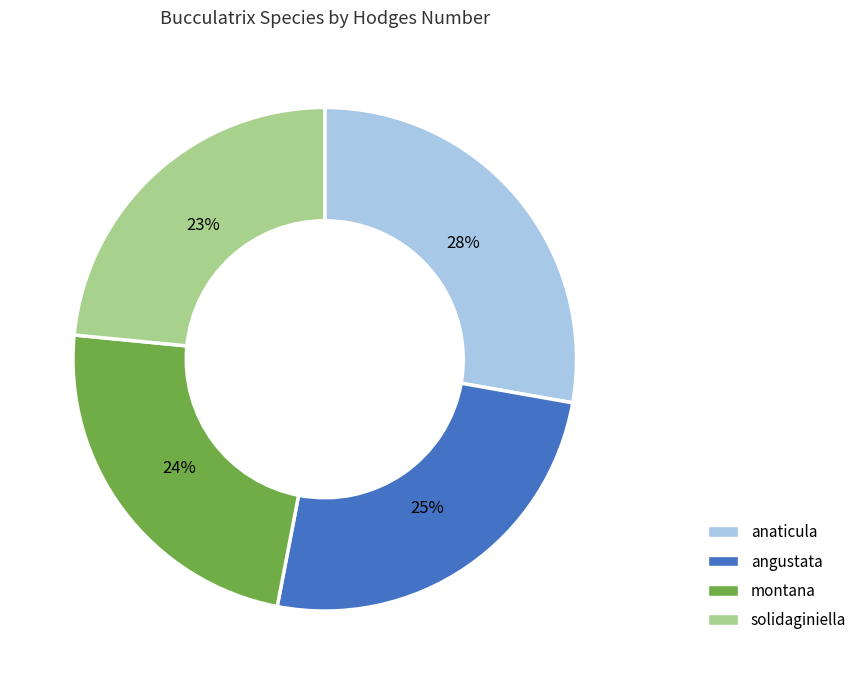

To the nearest percent, what is the difference between the anaticula and angustata slice percentages?

3%